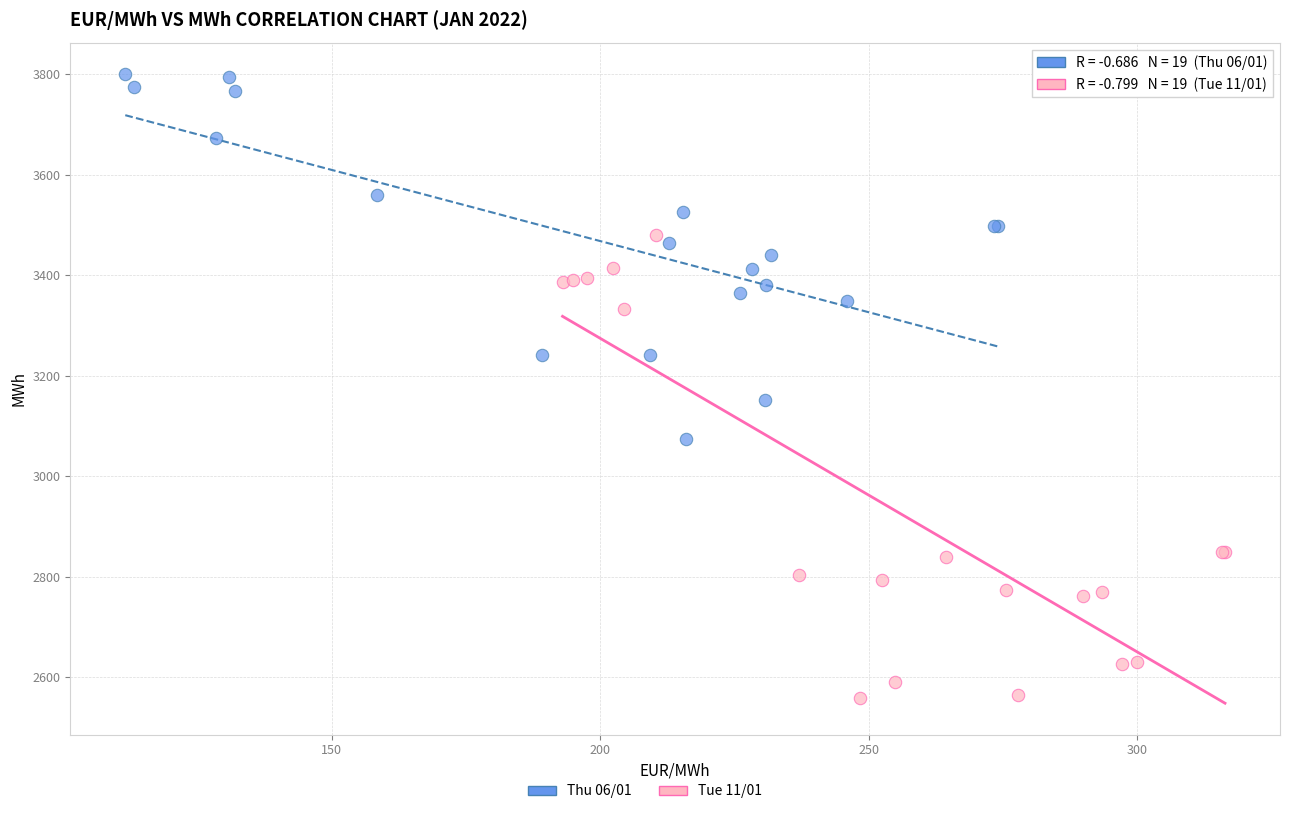

Which series has the largest Y range (max minus min)?

Tue 11/01